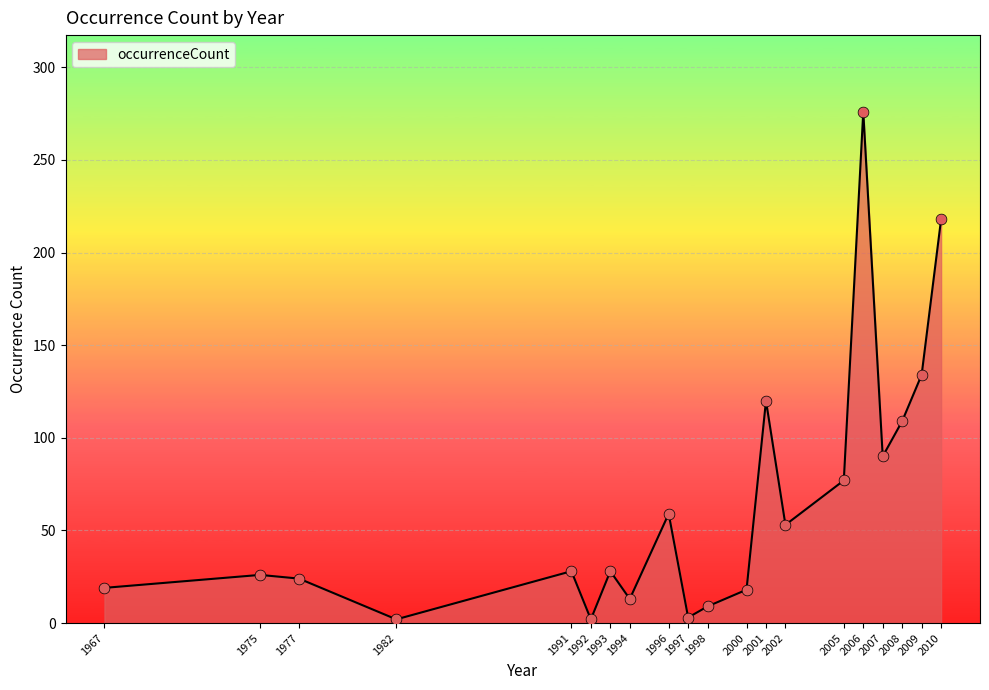

Which has a higher value, 2010 or 2002?

2010